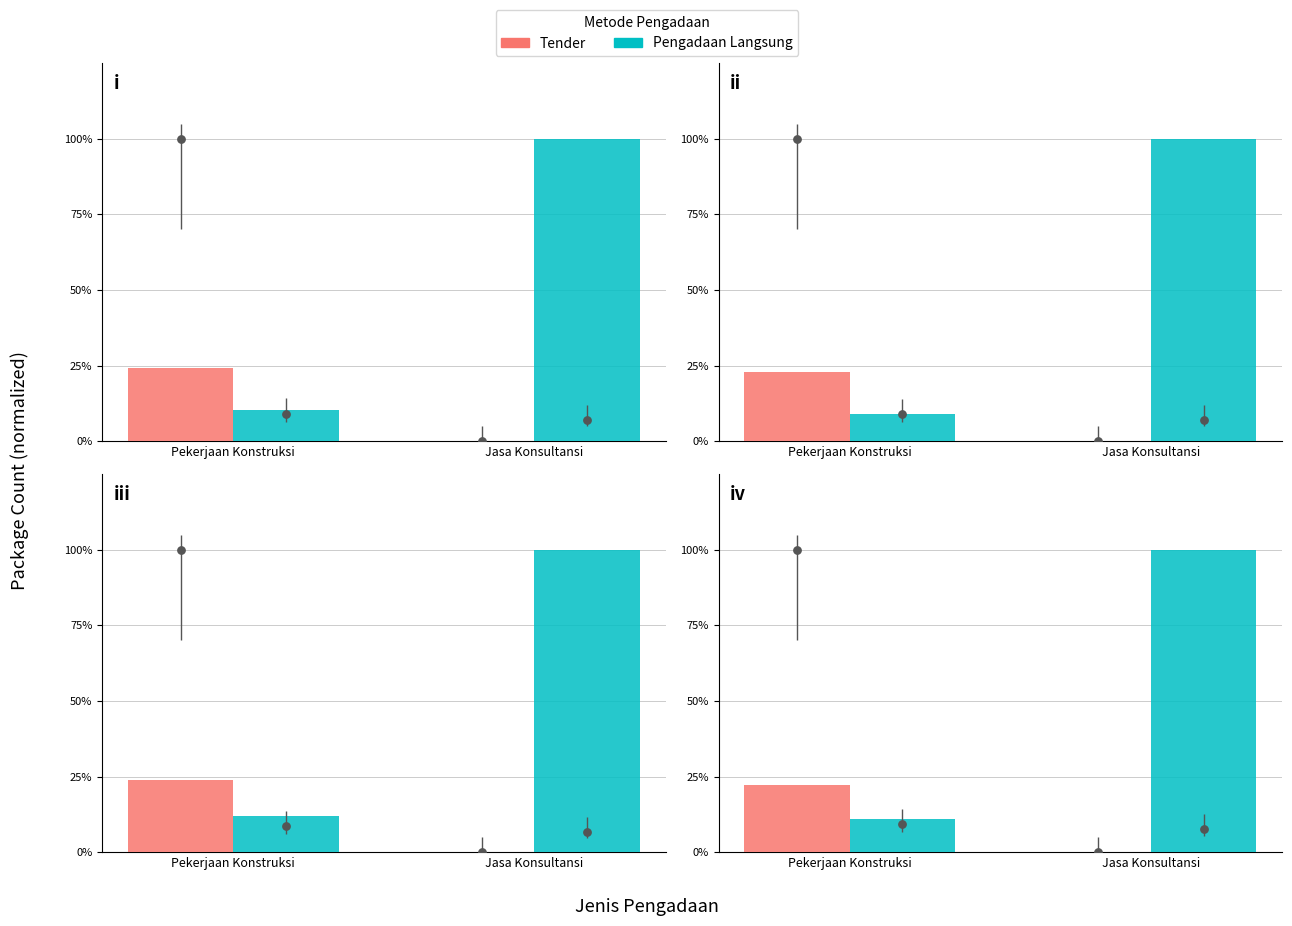

Which series has the largest Y range (max minus min)?

Pengadaan Langsung